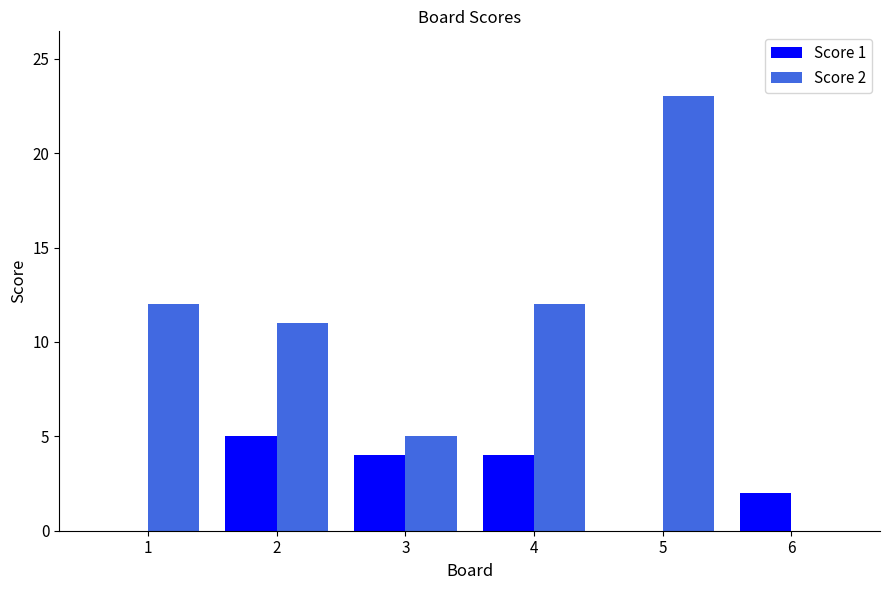

Reading left to right, transcribe all the data shown in this chart.

Score 1: 0	5	4	4	0	2
Score 2: 12	11	5	12	23	0